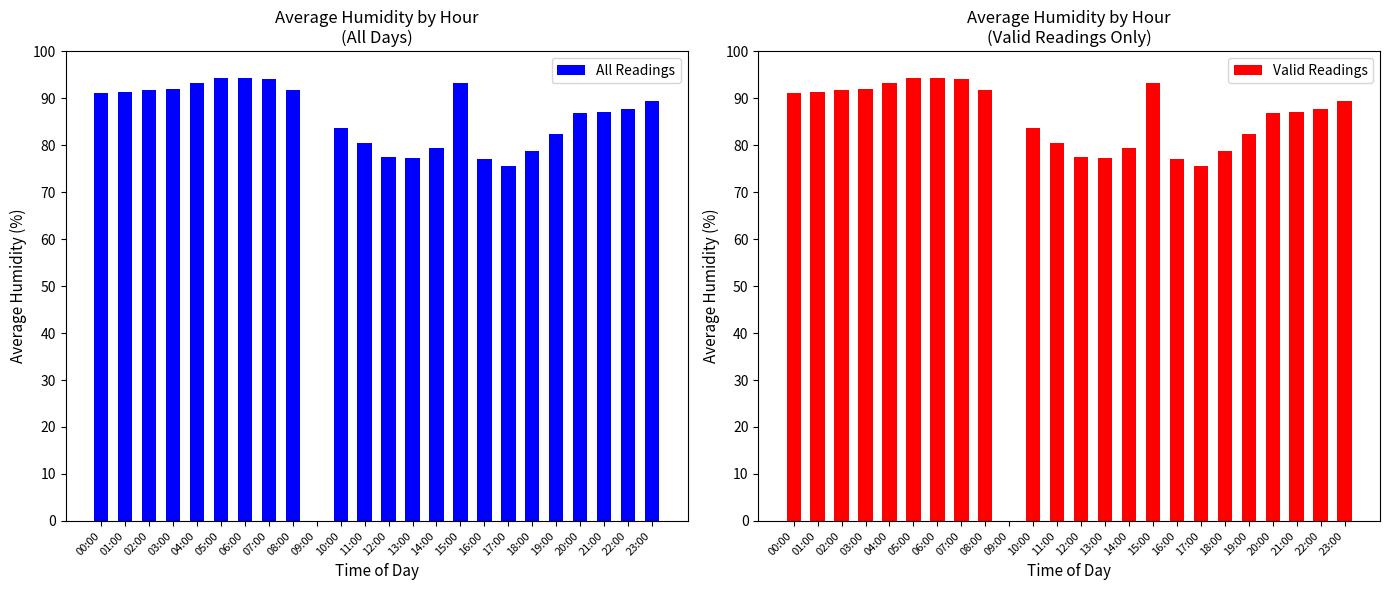

Does the chart contain any negative values?

No